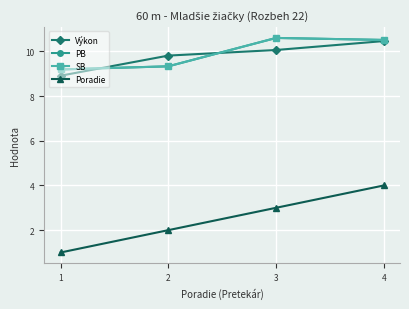

What is the approximate value of Výkon at 2?

9.8